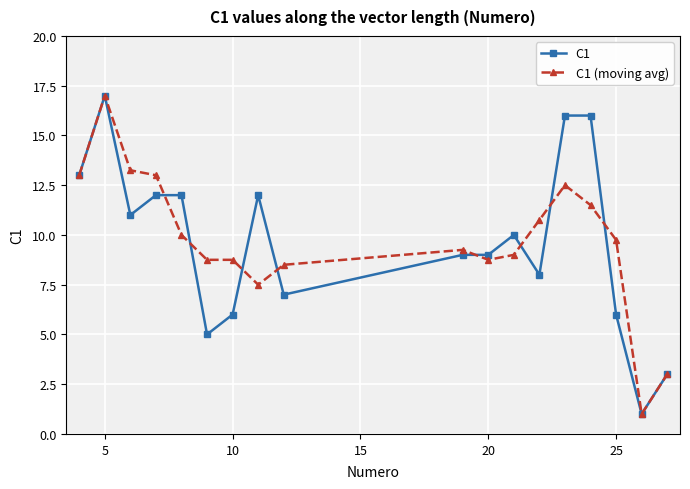

What is the maximum value shown in the chart?

17.0